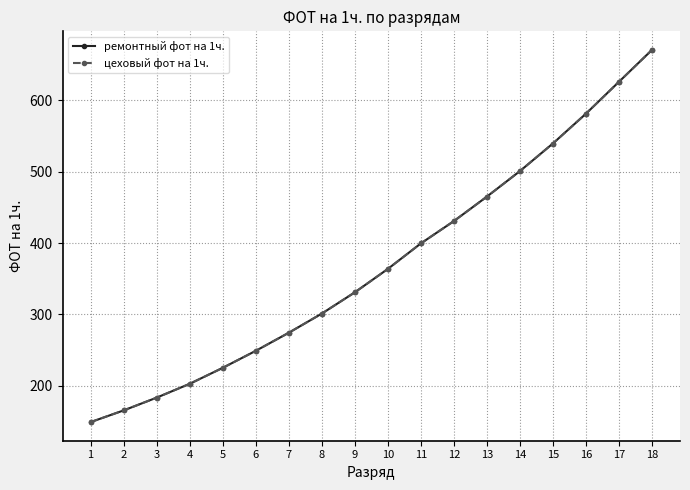

What is the minimum value for цеховый фот на 1ч.?

149.0